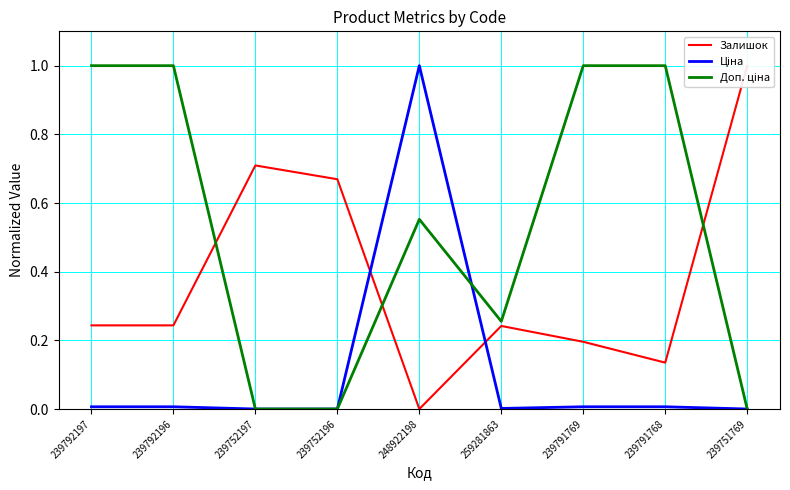

At which category does the chart reach its minimum across all series?

248922198